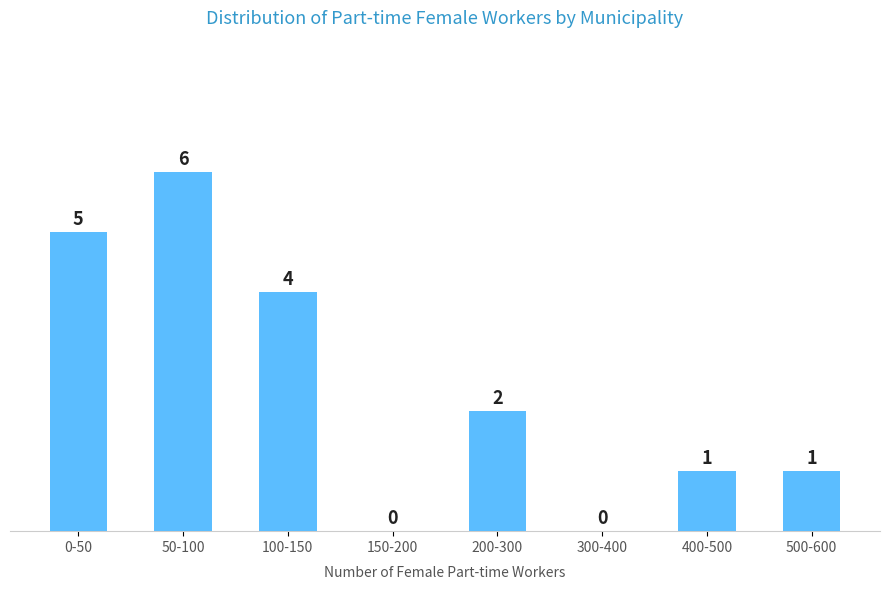

Reading left to right, what are all the values shown in this chart?

0-50=5	50-100=6	100-150=4	150-200=0	200-300=2	300-400=0	400-500=1	500-600=1